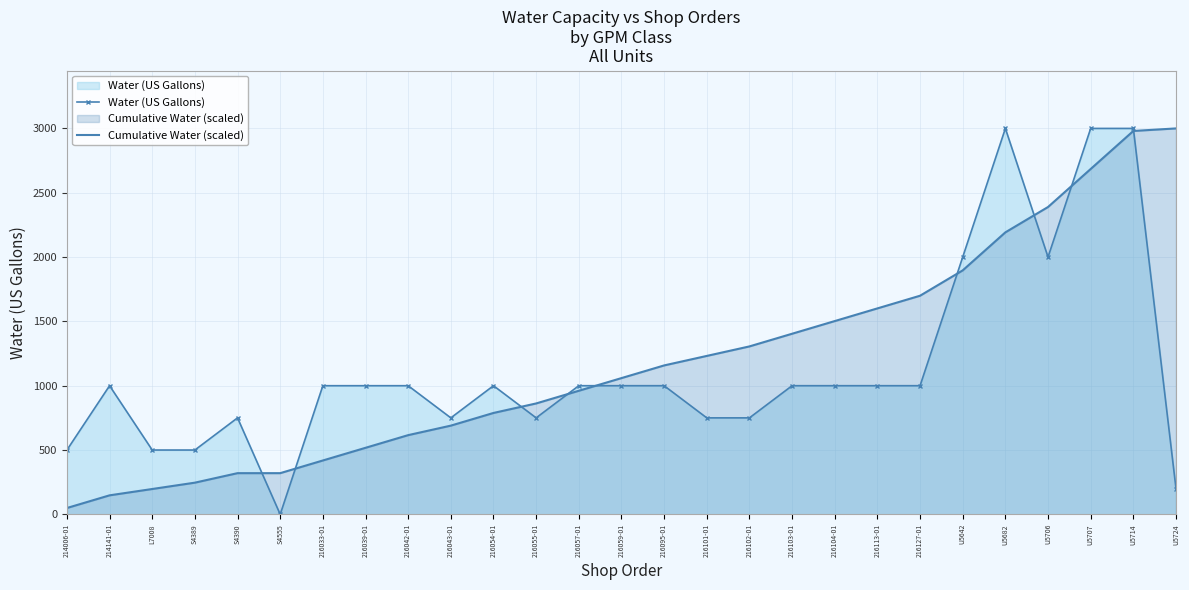

Which category has the lowest value across all series?

S4555